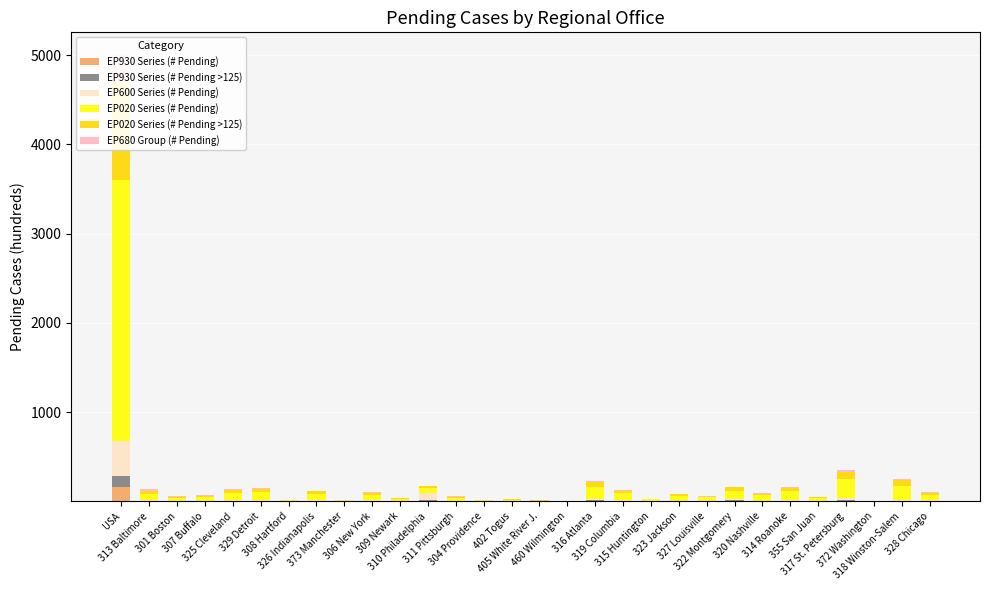

Is it true that EP930 Series (# Pending >125) equals 0.3 at 308 Hartford?

True